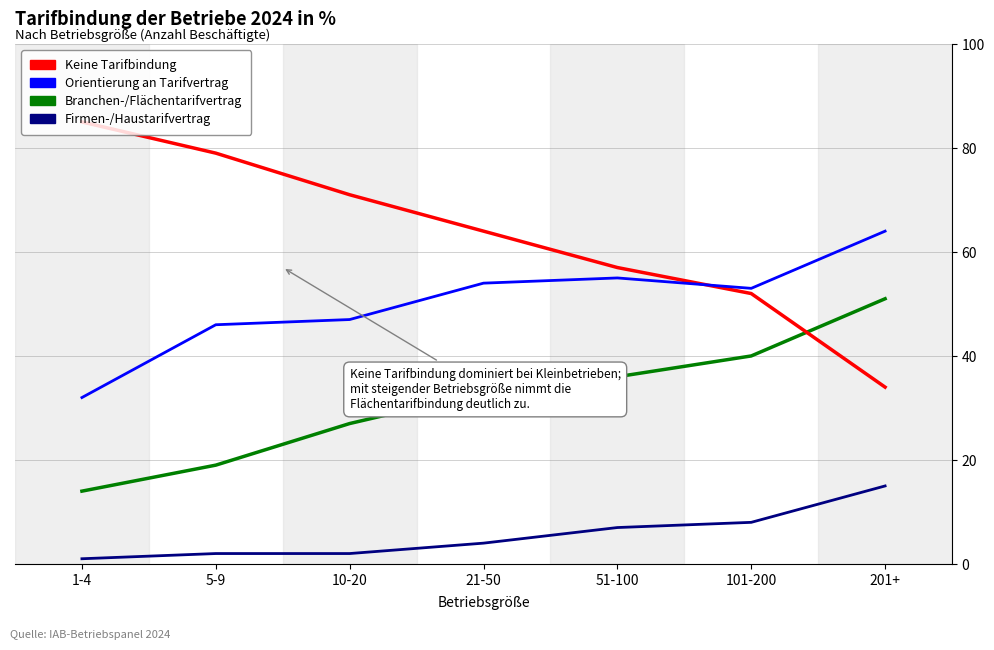

True or false: Branchen-/Flächentarifvertrag and Orientierung an Tarifvertrag cross at least once.

False